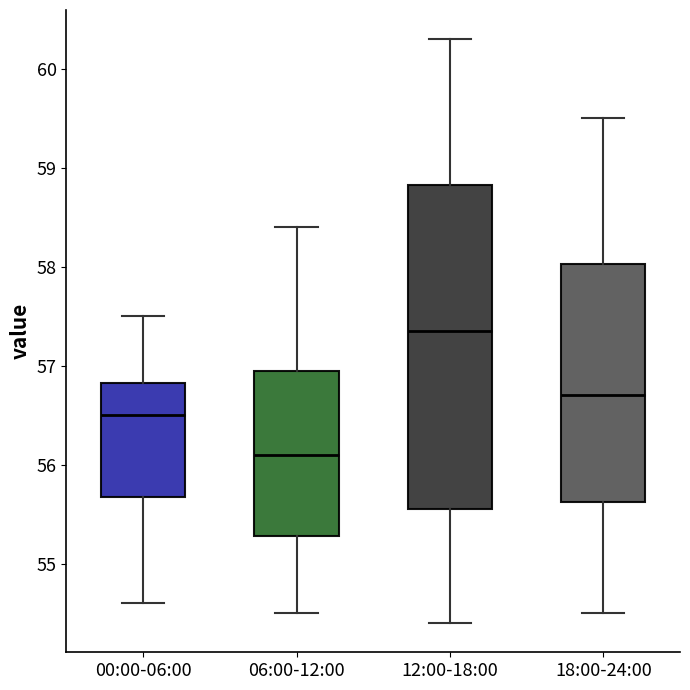

Comparing the boxes themselves (not the whiskers), which one is the tallest?

12:00-18:00